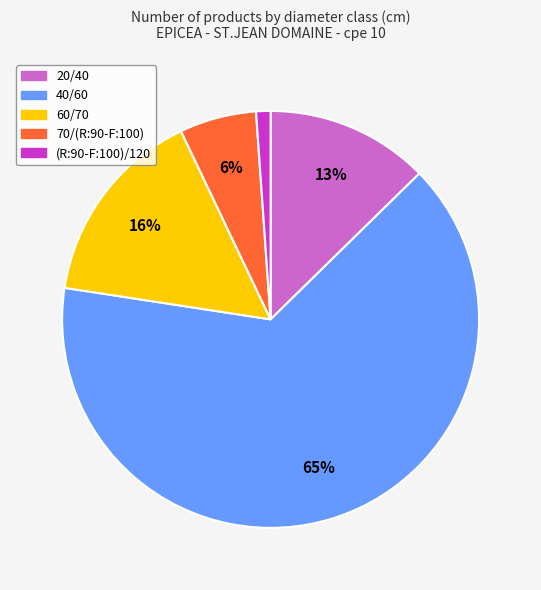

Which slice is the smallest?

(R:90-F:100)/120